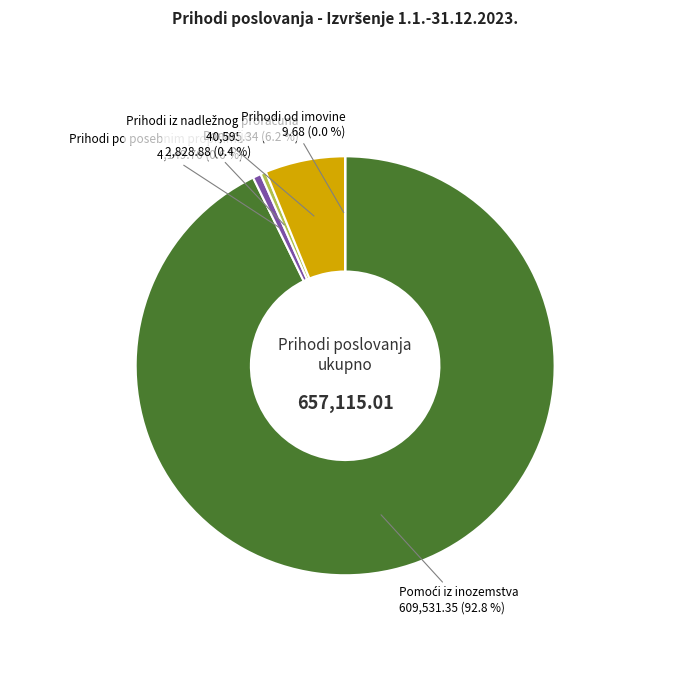

Is there a majority slice in this chart?

Yes